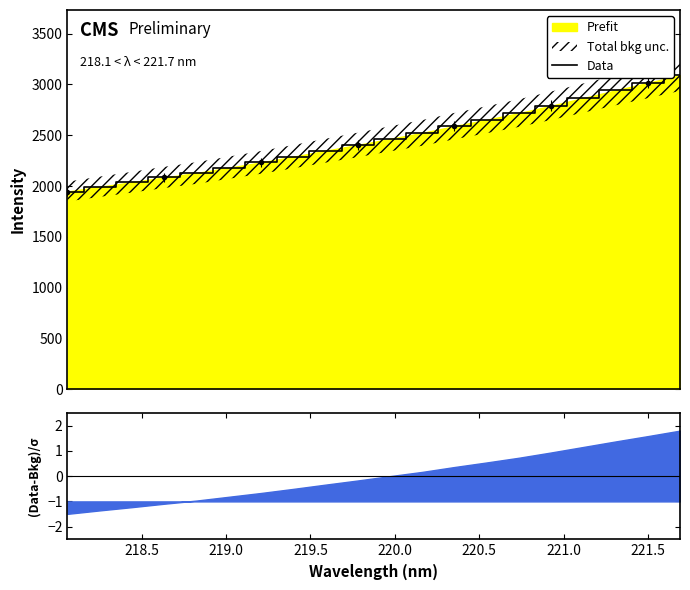

What is the minimum value for Data?

1945.9